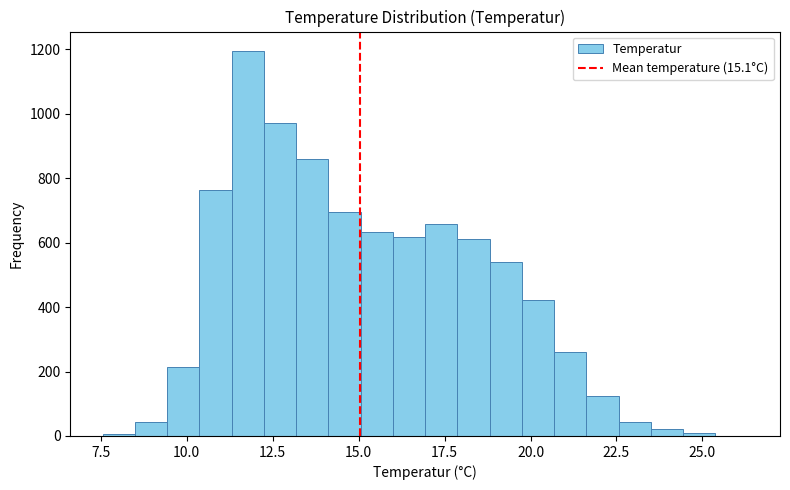

Read against the x-axis, roughly where is the centre of the tallest bar?

12.0